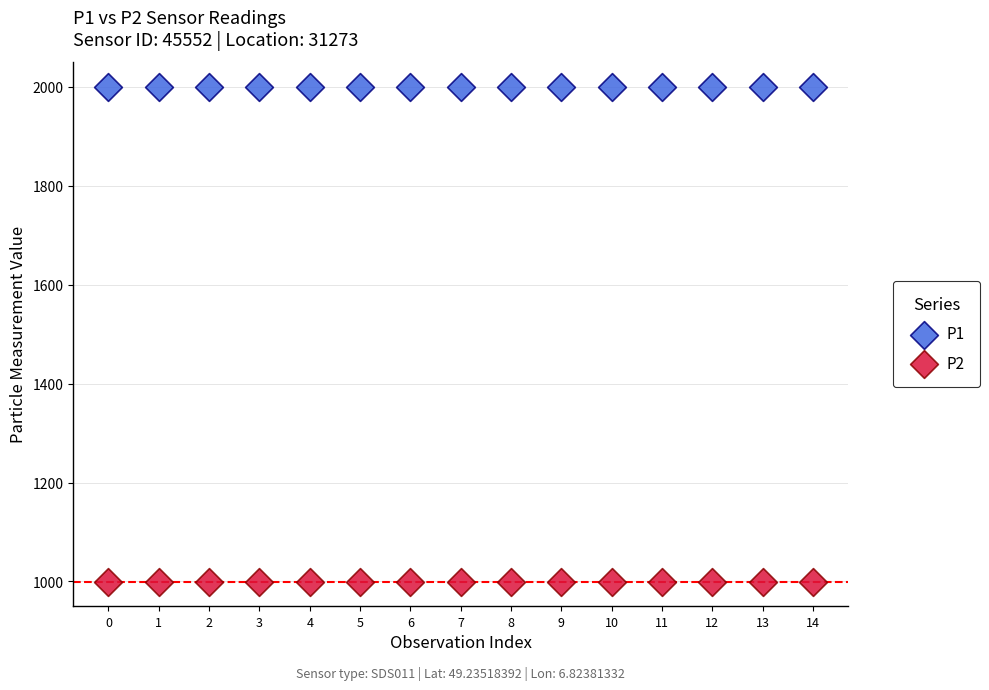

Which series contains the highest Y value?

P1